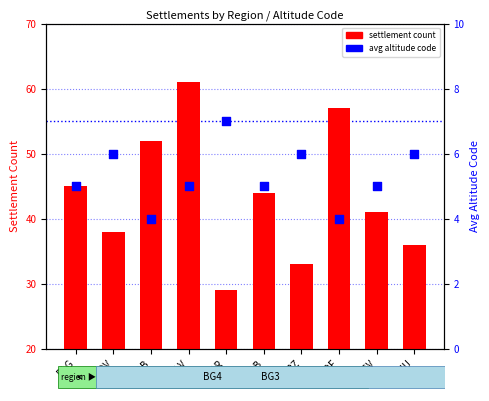

Is the value of settlement count at SLV greater than the value of avg altitude code at DOB?

Yes